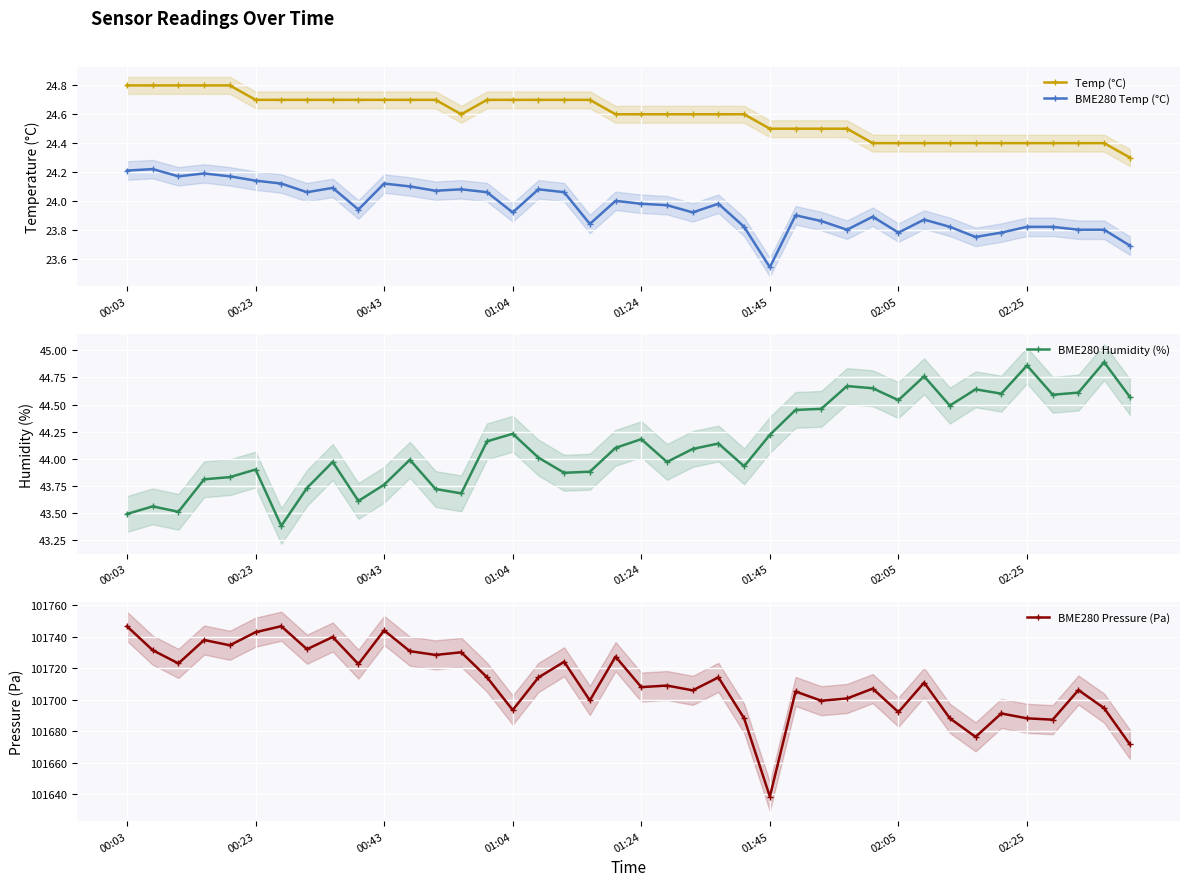

Rank the series by their maximum value, from lowest to highest.

BME280 Temp (°C), Temp (°C), BME280 Humidity (%), BME280 Pressure (Pa)